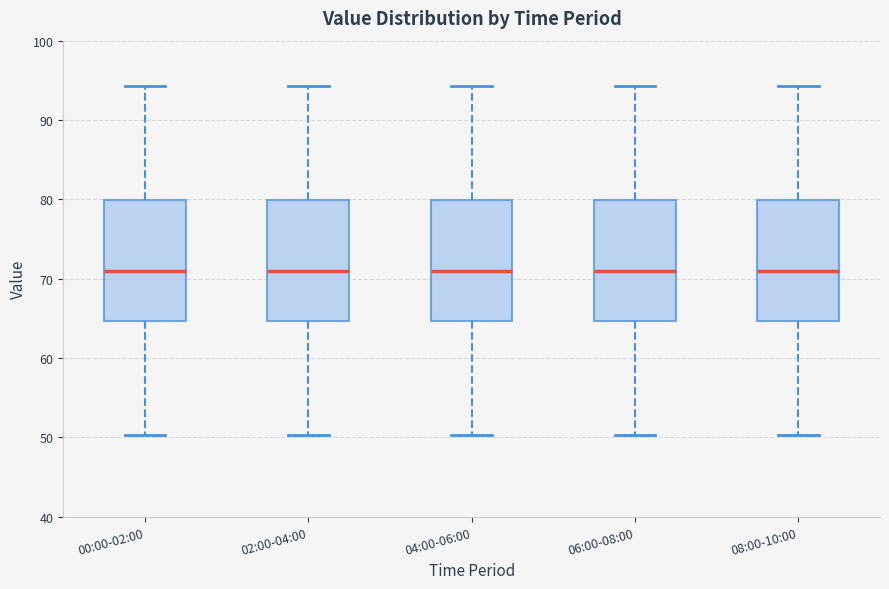

Reading left to right, read every box against the y-axis: the position of its median line, the range the box covers, and the ends of its whiskers. The values are not printed on the chart, so give them approximately, as read against the axis.

00:00-02:00: median 71, box 65 to 80, whiskers 50 to 94
02:00-04:00: median 71, box 65 to 80, whiskers 50 to 94
04:00-06:00: median 71, box 65 to 80, whiskers 50 to 94
06:00-08:00: median 71, box 65 to 80, whiskers 50 to 94
08:00-10:00: median 71, box 65 to 80, whiskers 50 to 94